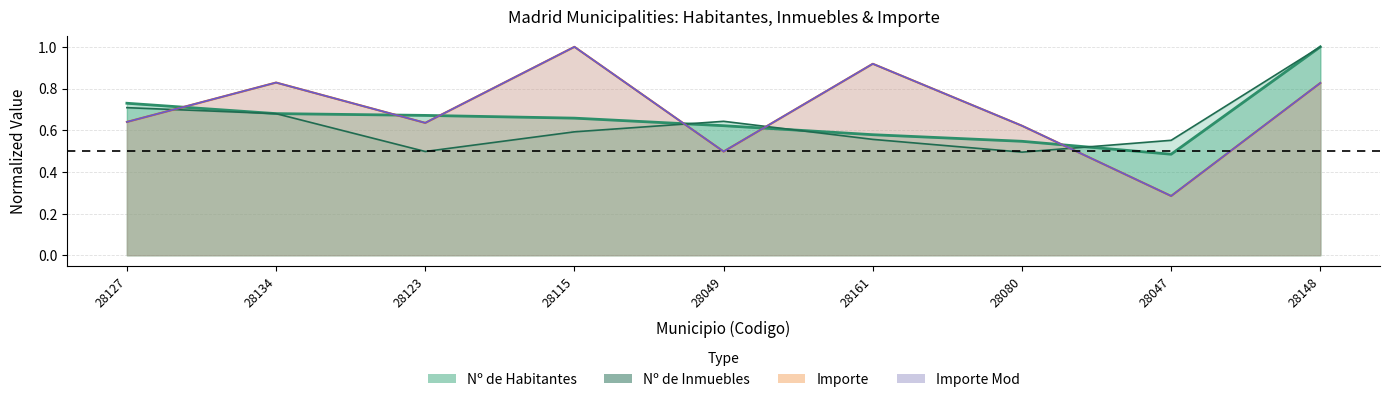

What is the maximum value shown in the chart?

1.0